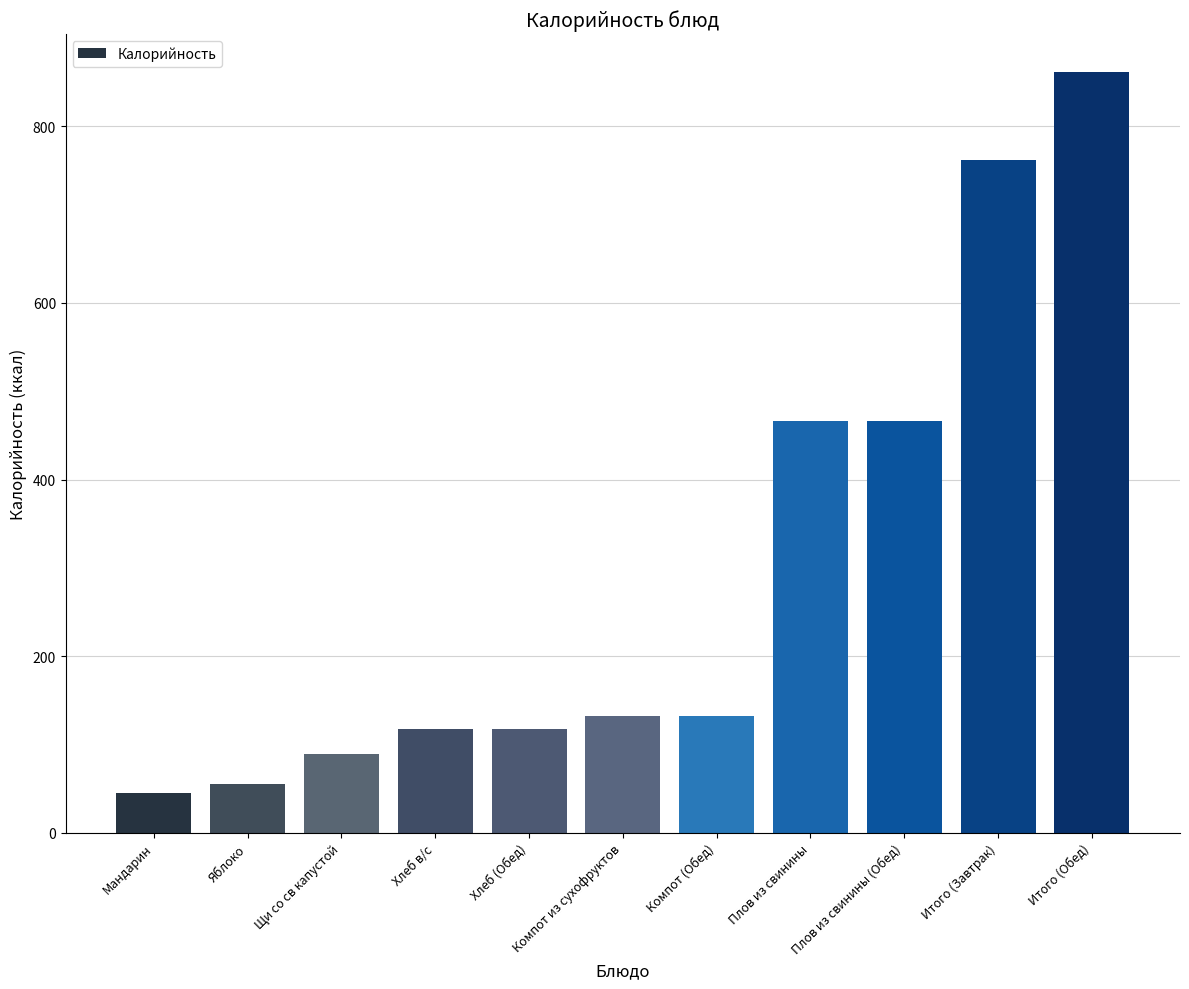

Which label corresponds to the smallest value in the chart?

Мандарин